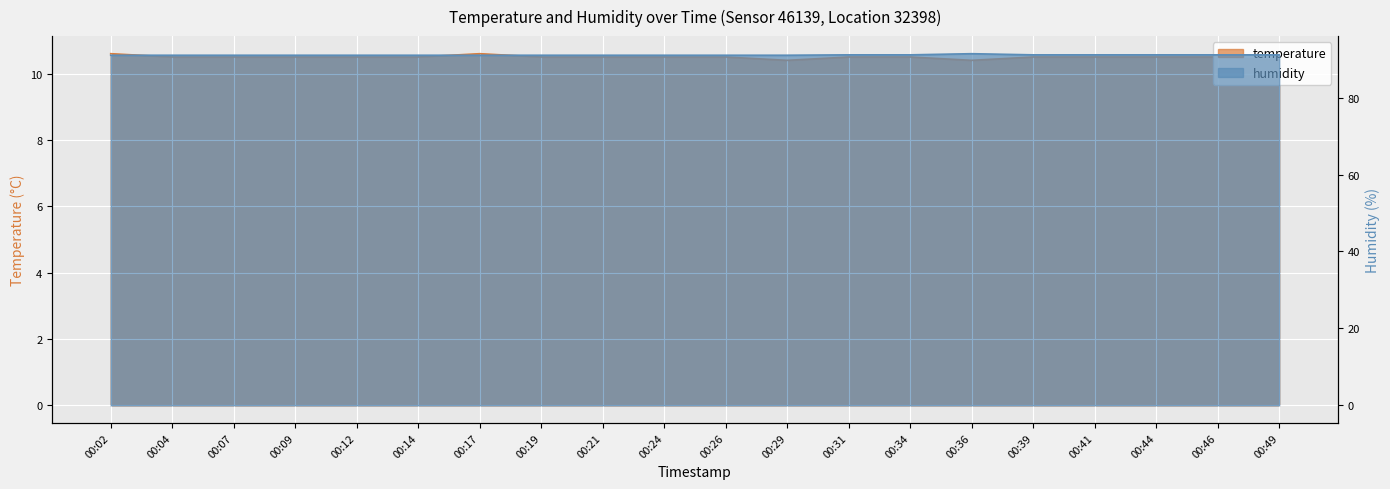

How many lines are shown in the chart?

2